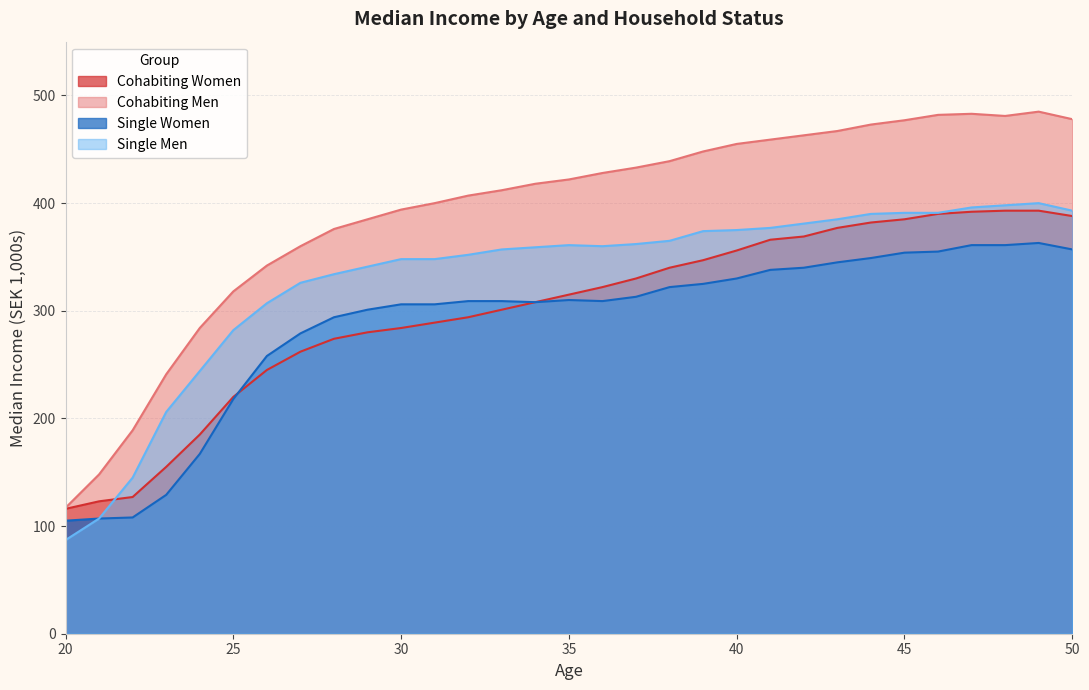

Reading right to left, what are all the values shown in this chart?

Cohabiting Women: 50=388	49=393	48=393	47=392	46=390	45=385	44=382	43=377	42=369	41=366	40=356	39=347	38=340	37=330	36=322	35=315	34=308	33=301	32=294	31=289	30=284	29=280	28=274	27=262	26=245	25=220	24=185	23=155	22=127	21=123	20=116
Cohabiting Men: 50=478	49=485	48=481	47=483	46=482	45=477	44=473	43=467	42=463	41=459	40=455	39=448	38=439	37=433	36=428	35=422	34=418	33=412	32=407	31=400	30=394	29=385	28=376	27=360	26=342	25=318	24=284	23=241	22=189	21=148	20=117
Single Women: 50=357	49=363	48=361	47=361	46=355	45=354	44=349	43=345	42=340	41=338	40=330	39=325	38=322	37=313	36=309	35=310	34=308	33=309	32=309	31=306	30=306	29=301	28=294	27=279	26=258	25=218	24=167	23=129	22=108	21=107	20=105
Single Men: 50=393	49=400	48=398	47=396	46=391	45=391	44=390	43=385	42=381	41=377	40=375	39=374	38=365	37=362	36=360	35=361	34=359	33=357	32=352	31=348	30=348	29=341	28=334	27=326	26=307	25=282	24=244	23=206	22=145	21=107	20=87